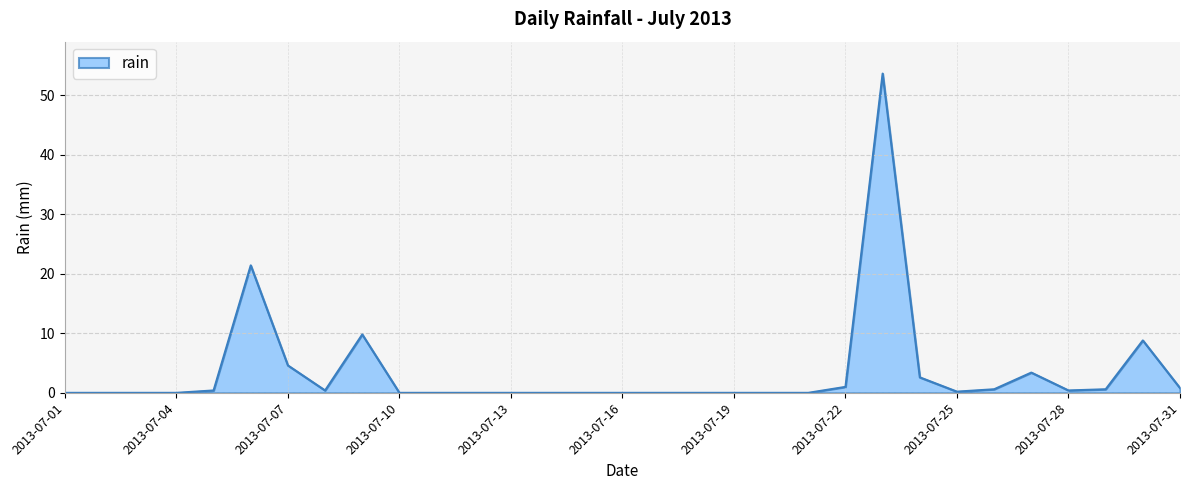

What is the difference between the maximum and minimum values?

53.6